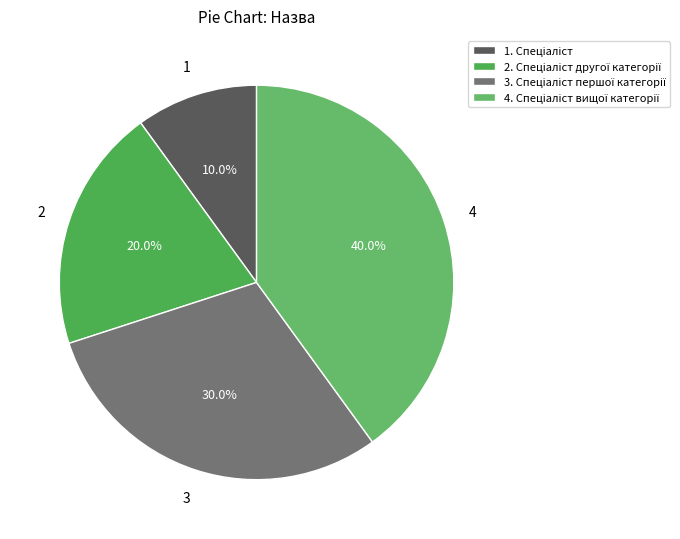

Which category has the smallest portion of the pie?

Спеціаліст